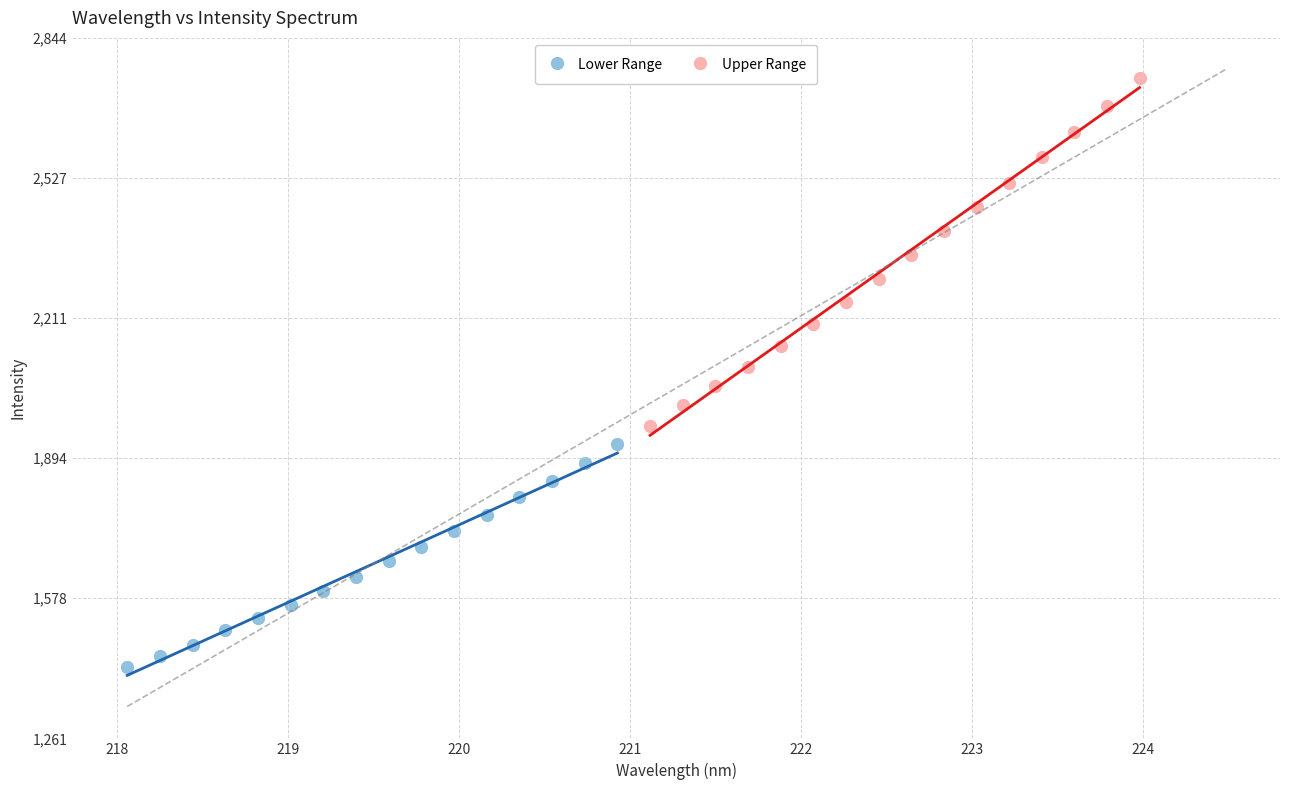

Which series reaches the maximum Y coordinate?

Upper Range